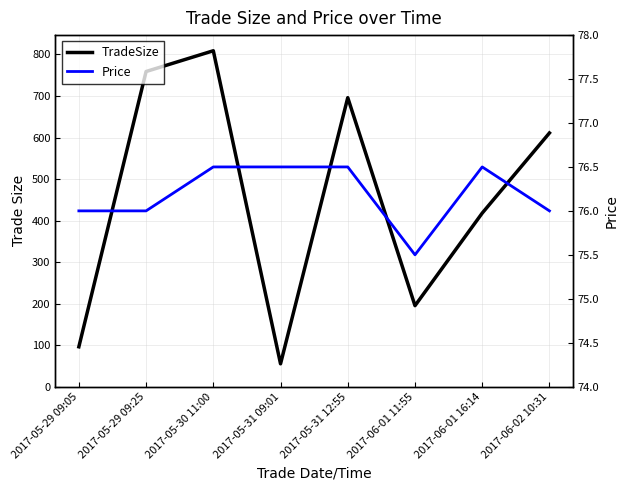

What is the label of the 1st point from the right?

2017-06-02 10:31